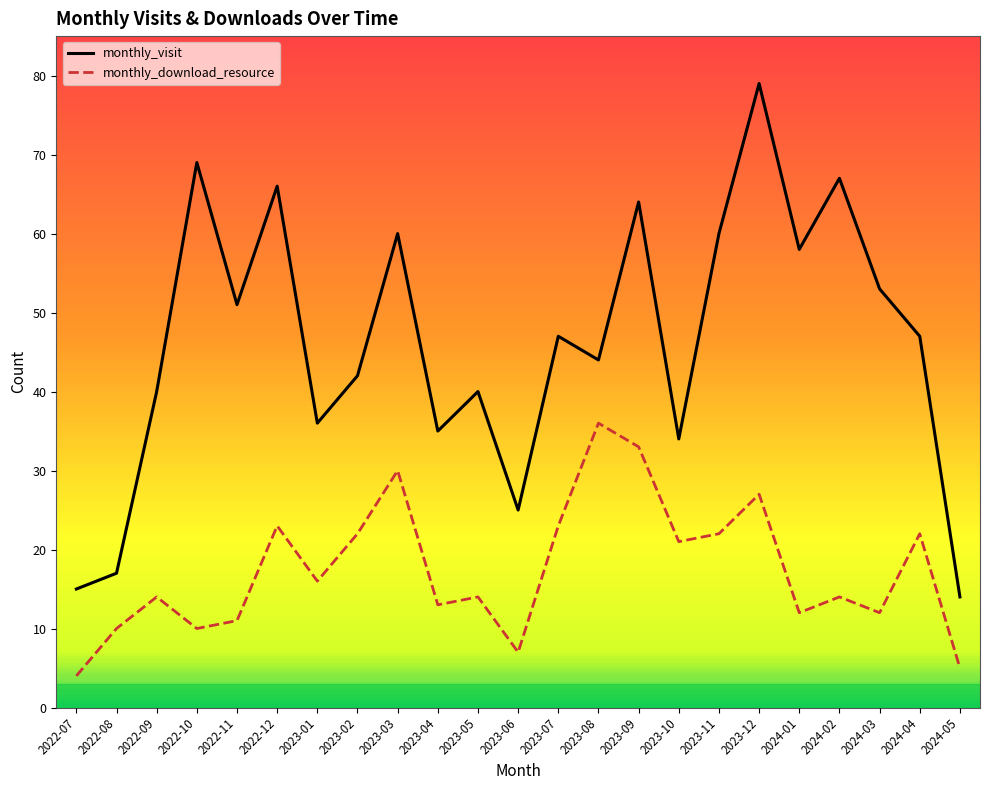

True or false: monthly_download_resource has more than 0 interior local peaks.

True